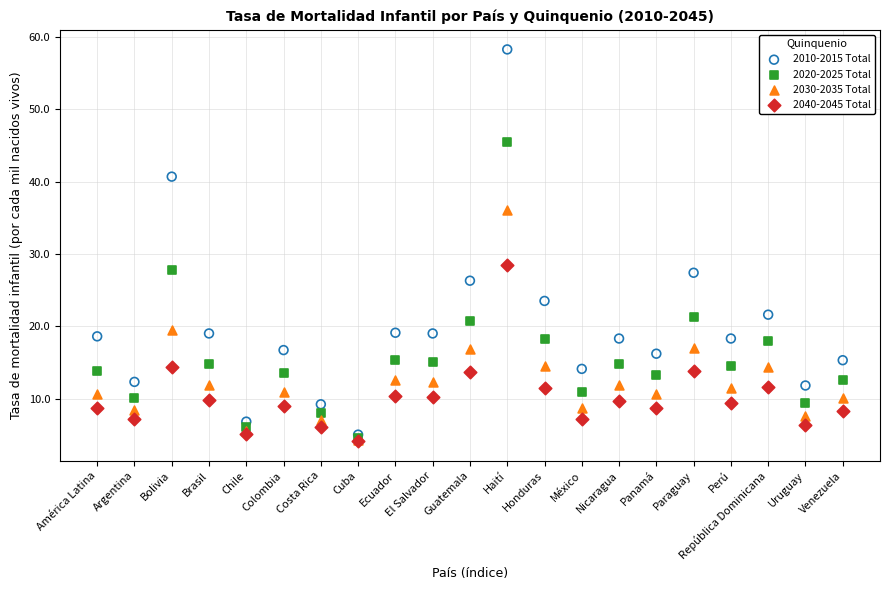

Across all series, what Y value is closest to 31?

28.5